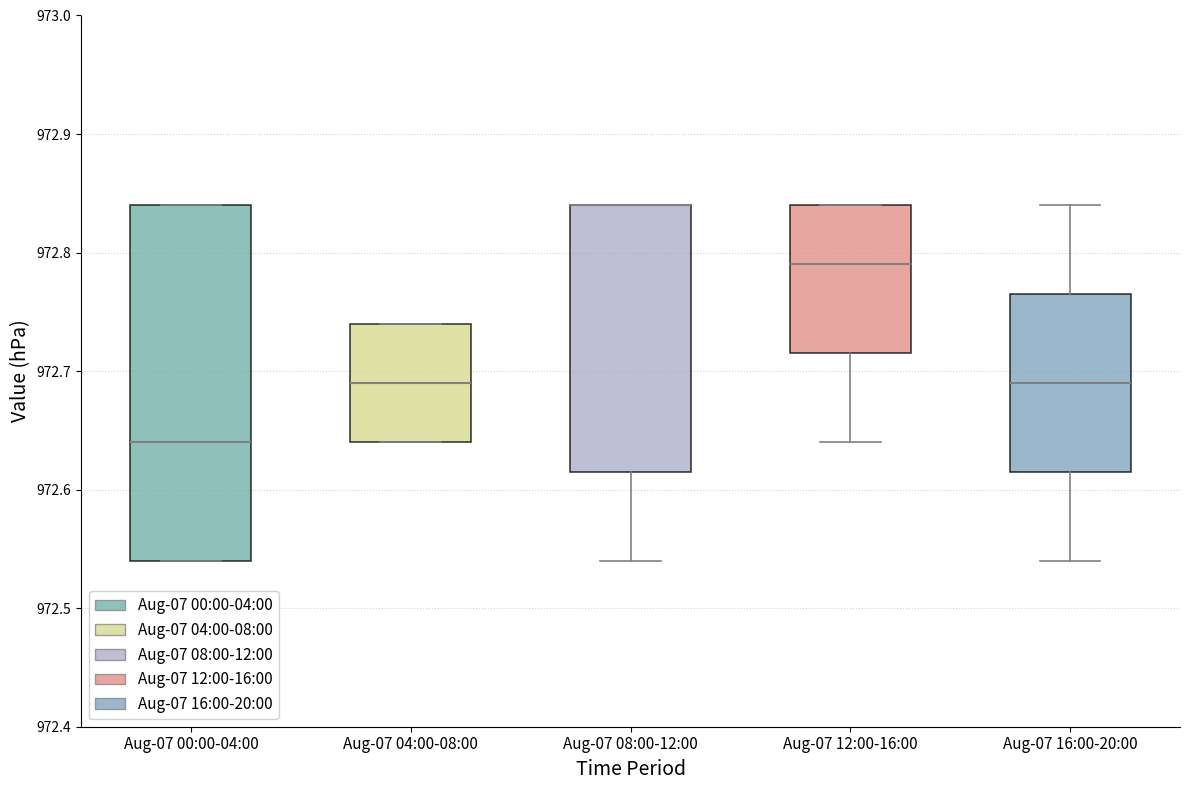

Where is the lower edge of the box for Aug-07 16:00-20:00 on the y-axis? The values are not printed on the chart, so give them approximately, as read against the axis.

972.62